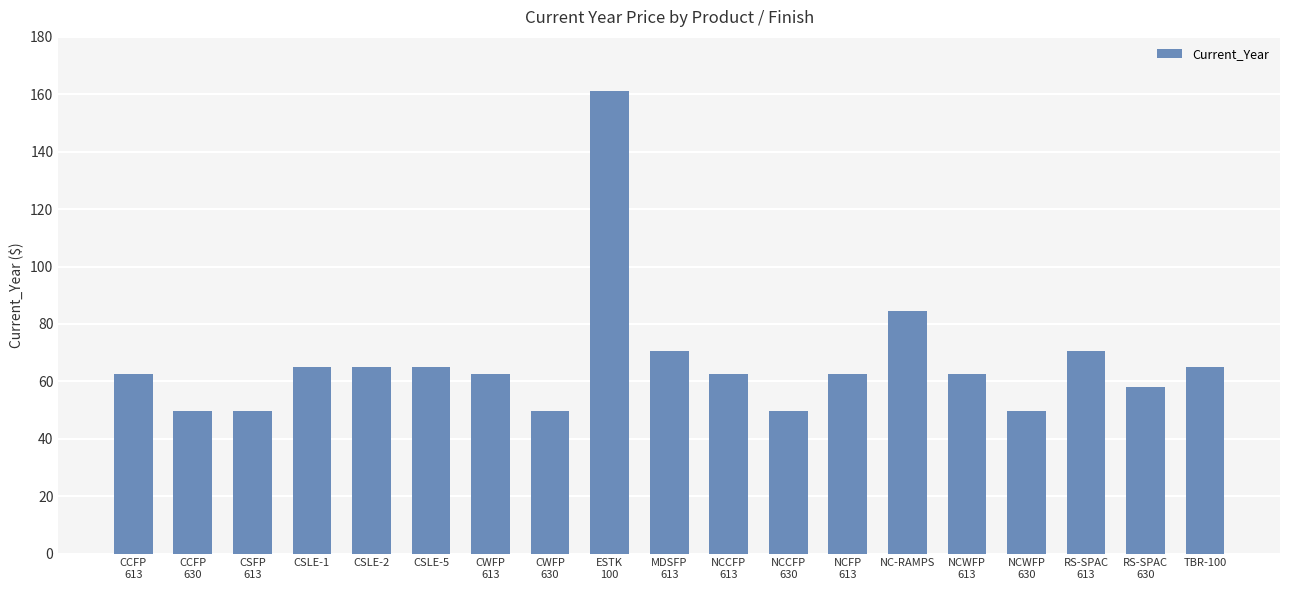

What position from the right is NCCFP
630?

8